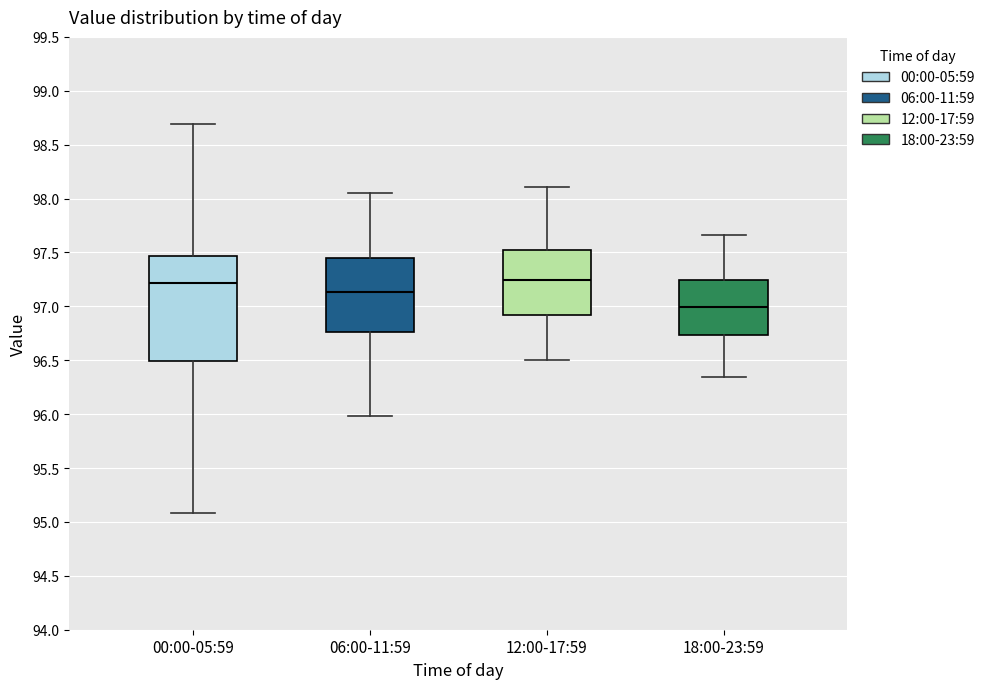

Reading left to right, read every box against the y-axis: the position of its median line, the range the box covers, and the ends of its whiskers. The values are not printed on the chart, so give them approximately, as read against the axis.

00:00-05:59: median 97.20, box 96.50 to 97.45, whiskers 95.10 to 98.70
06:00-11:59: median 97.15, box 96.75 to 97.45, whiskers 96.00 to 98.05
12:00-17:59: median 97.25, box 96.90 to 97.55, whiskers 96.50 to 98.10
18:00-23:59: median 97.00, box 96.75 to 97.25, whiskers 96.35 to 97.65